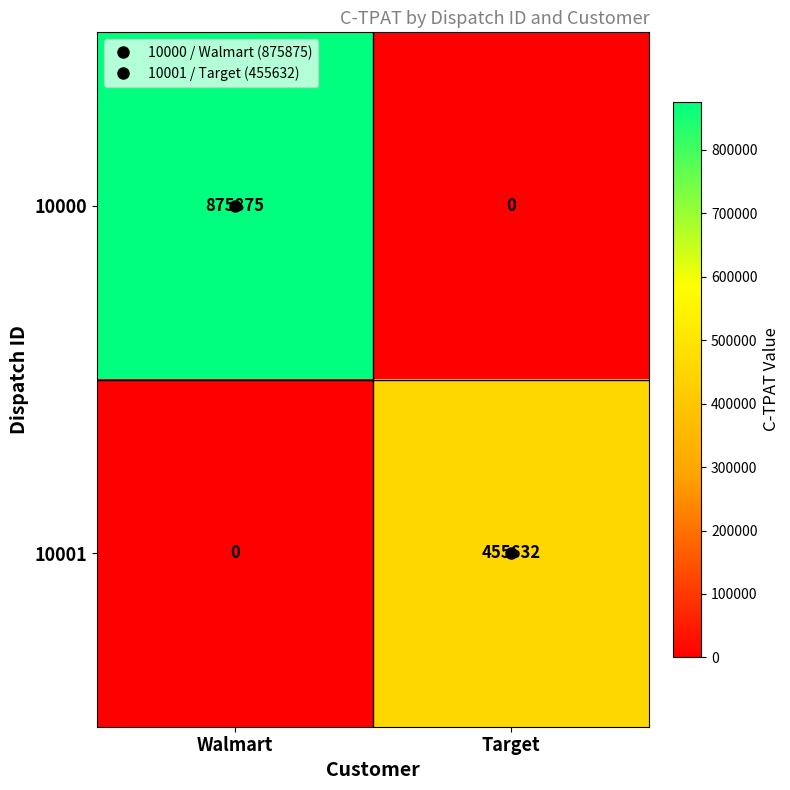

The value of 10000 at Walmart is 875875. True or false?

True